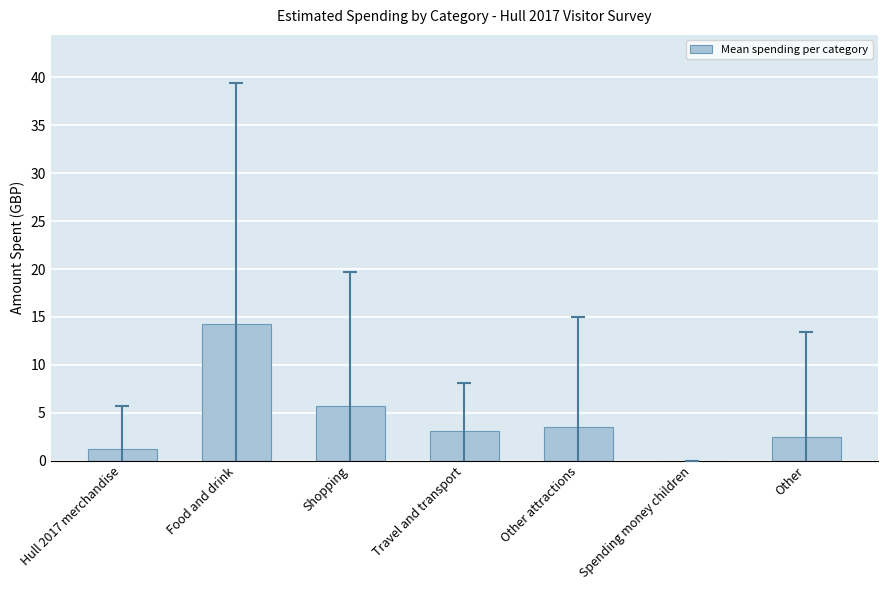

At which label does the data first exceed 3?

Food and drink